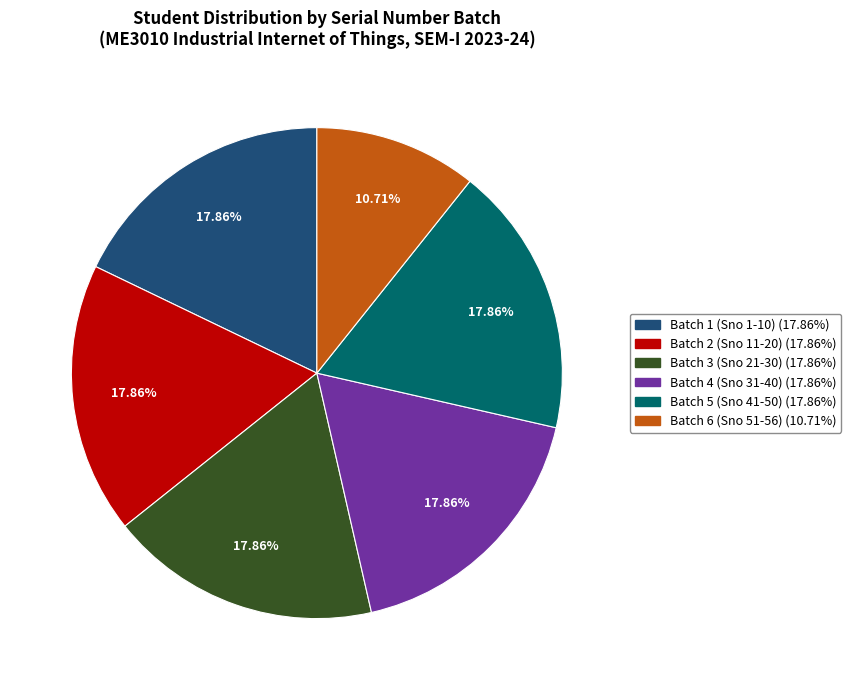

Is there any slice that represents more than half of the pie?

No